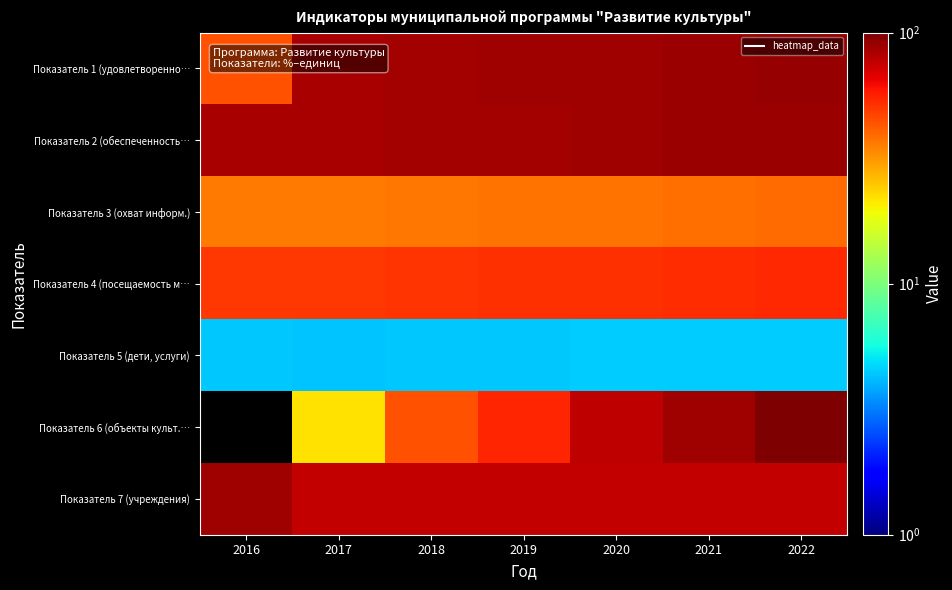

Between 2018 and 2022, which series saw the biggest shift?

Показатель 6 (объекты культ.…